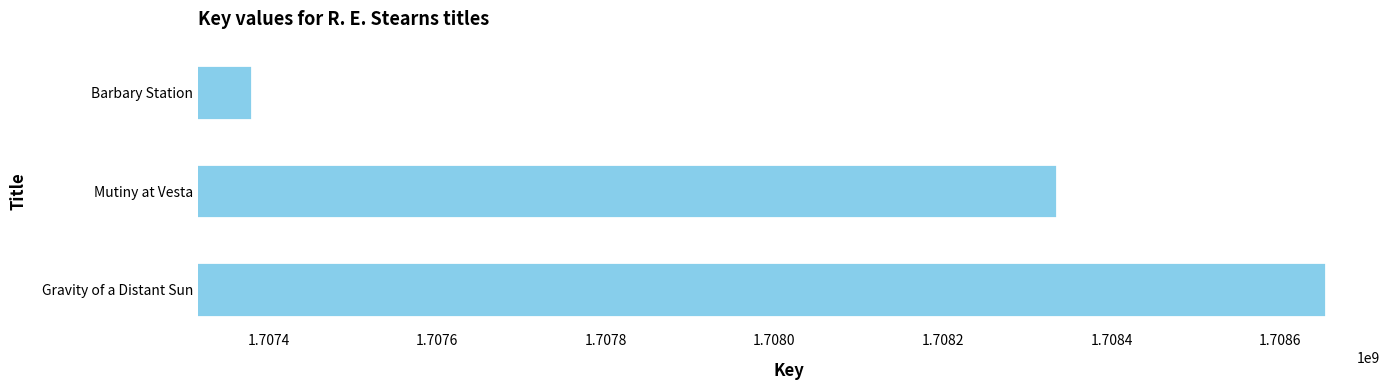

Approximately how many times larger is the value at Gravity of a Distant Sun compared to Barbary Station?

1.0